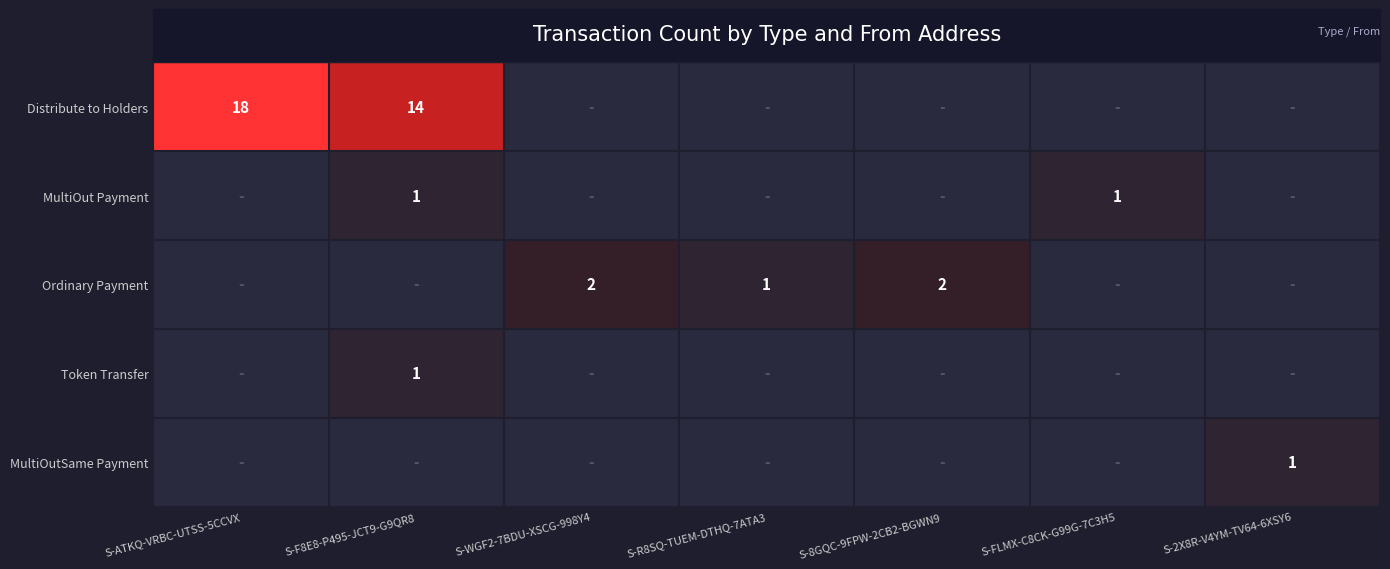

The Ordinary Payment series shows 2 at S-WGF2-7BDU-XSCG-998Y4. True or false?

True